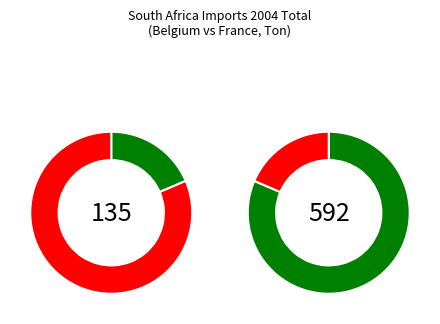

Which series has the largest range (max minus min)?

Belgium